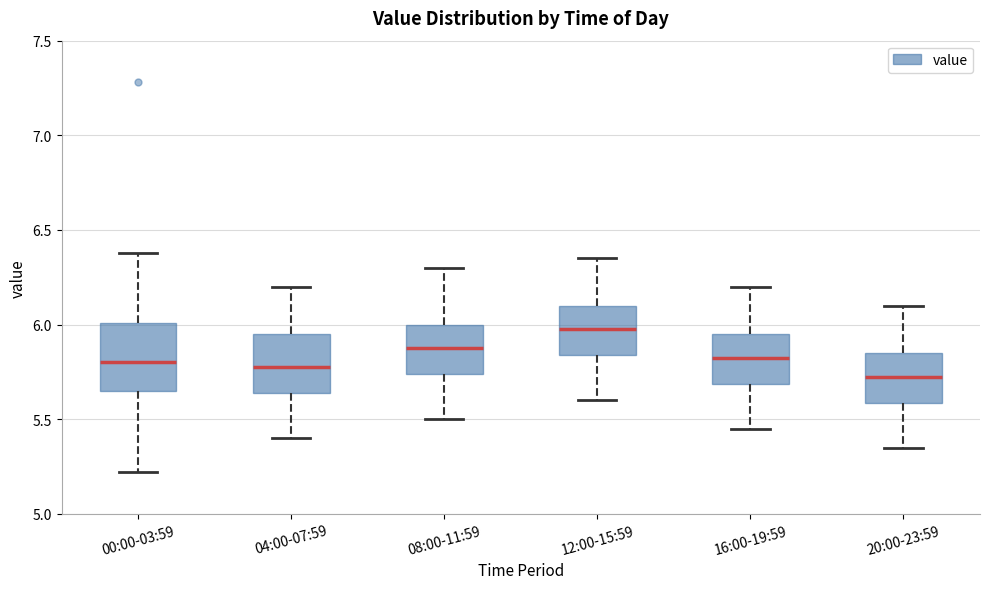

Where does the lower whisker of the box for 00:00-03:59 end on the y-axis? The values are not printed on the chart, so give them approximately, as read against the axis.

5.20